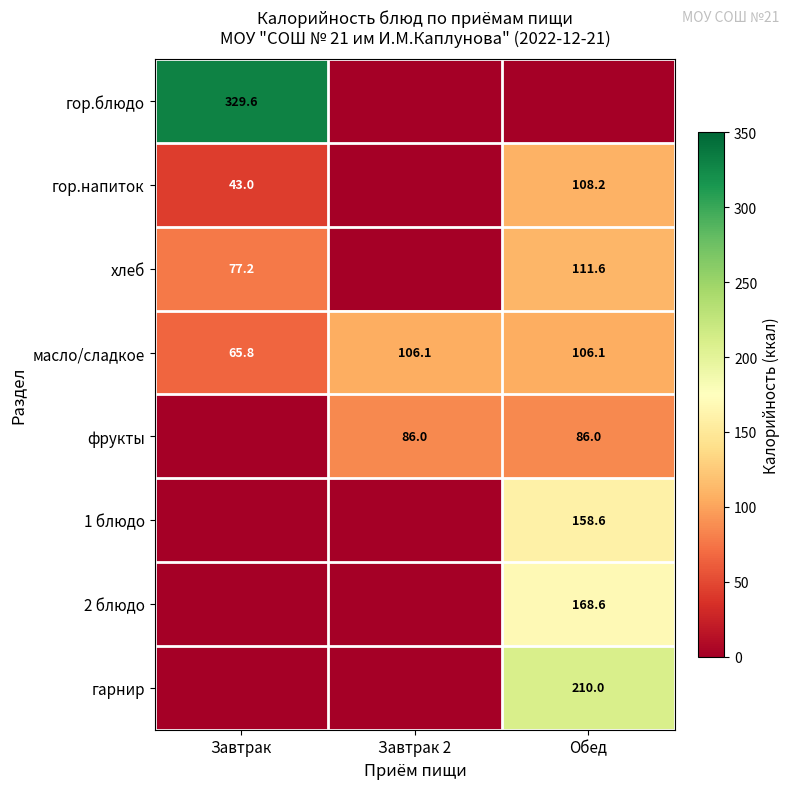

What is the difference between the maximum and minimum values in the масло/сладкое series?

40.3